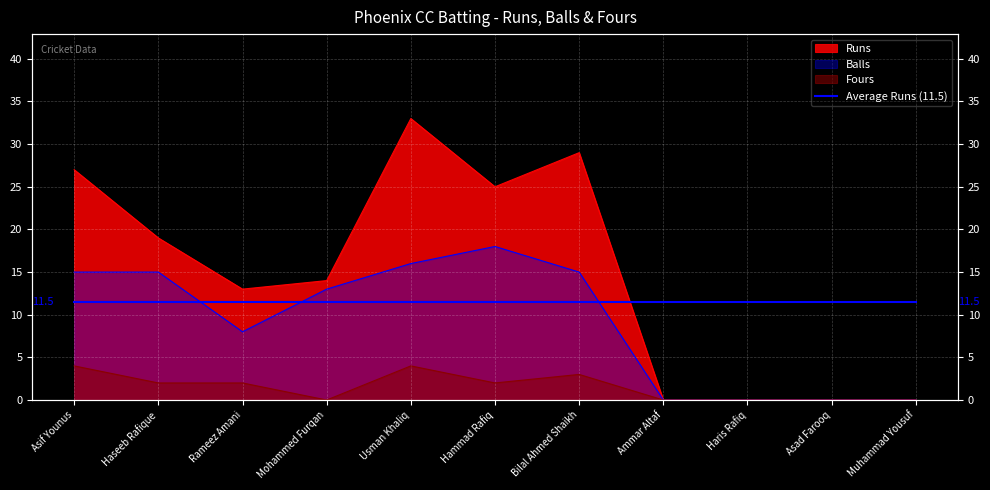

At which label is Balls closest to 9?

Rameez Amani